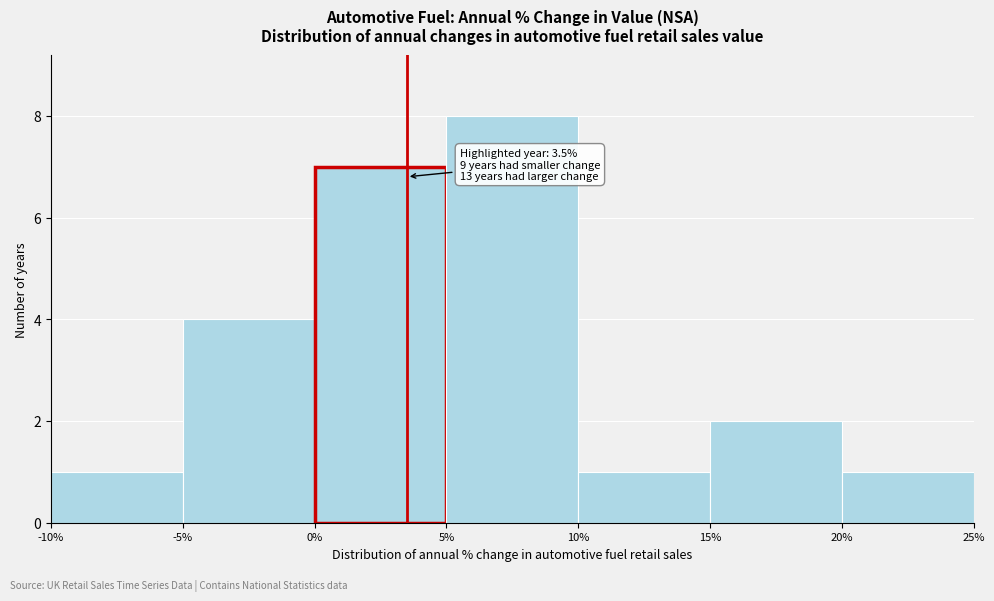

Which range on the x-axis has the tallest bar?

5% to 10%